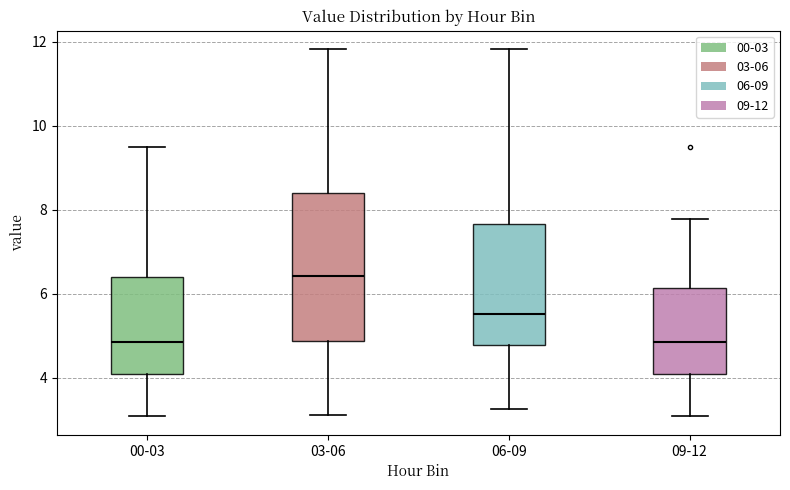

Comparing the boxes themselves (not the whiskers), which one is the tallest?

03-06